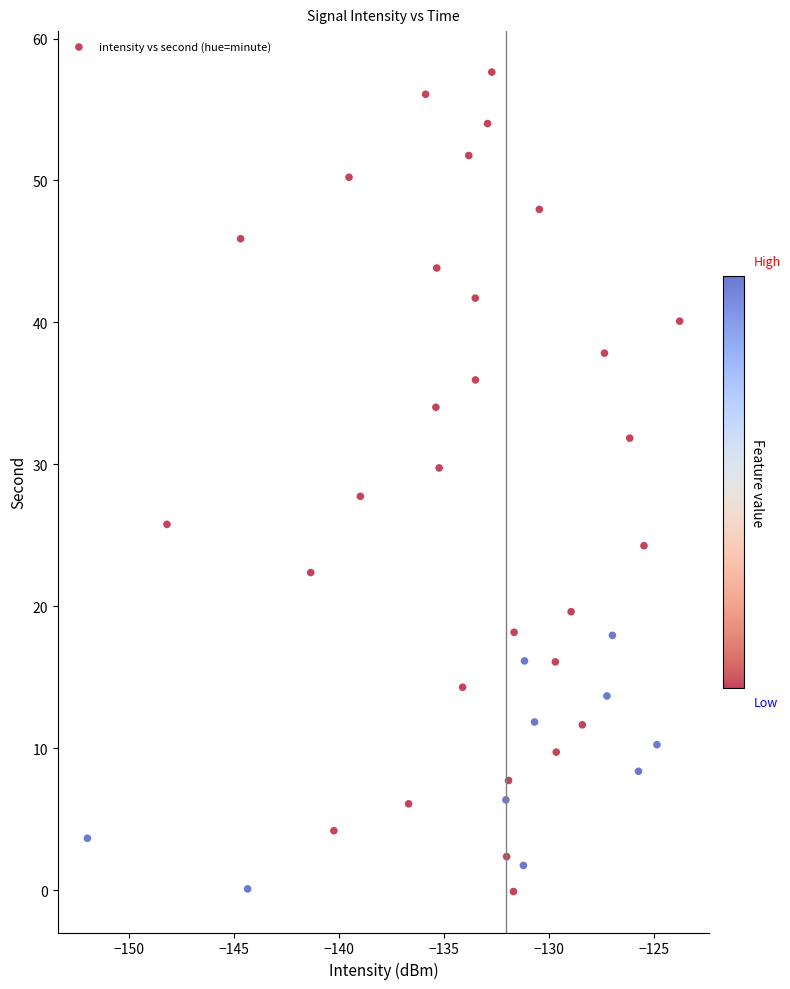

What is the range of Y values (max minus min)?

57.7